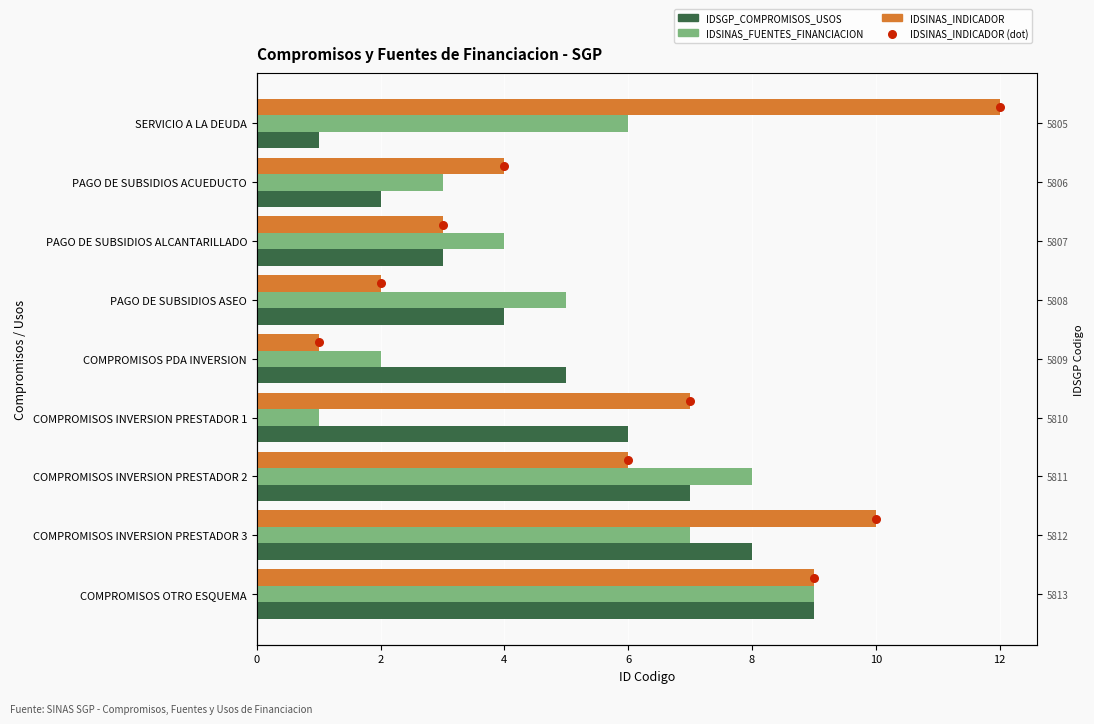

At how many categories does at least one series exceed 3?

9